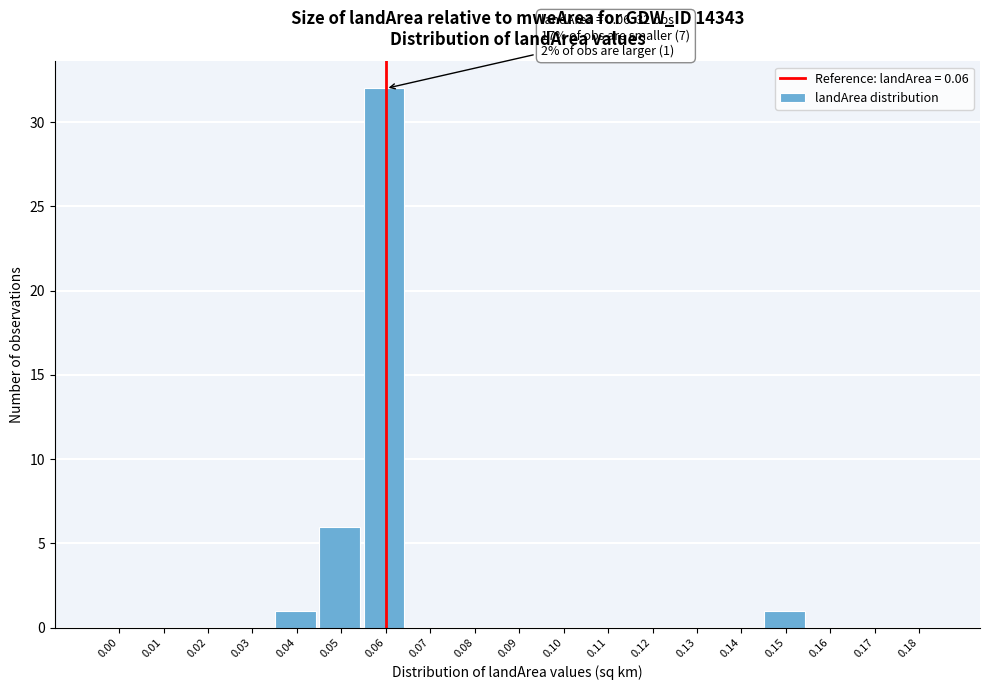

Reading left to right, list all the values displayed in this chart.

0.00=0	0.01=0	0.02=0	0.03=0	0.04=1	0.05=6	0.06=32	0.07=0	0.08=0	0.09=0	0.10=0	0.11=0	0.12=0	0.13=0	0.14=0	0.15=1	0.16=0	0.17=0	0.18=0